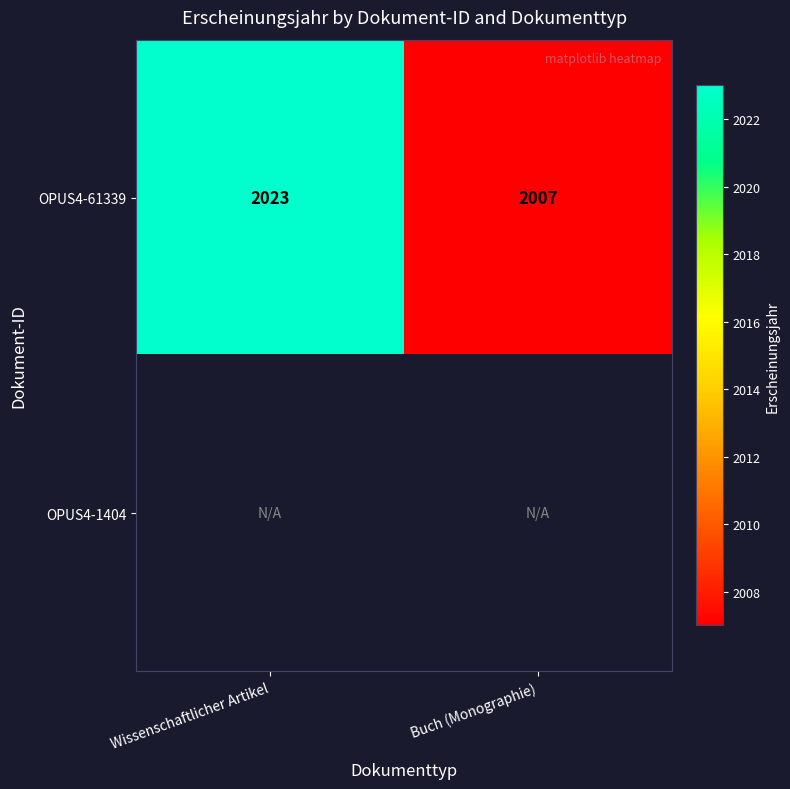

True or false: OPUS4-61339 has a value of 2007 at Buch (Monographie).

True